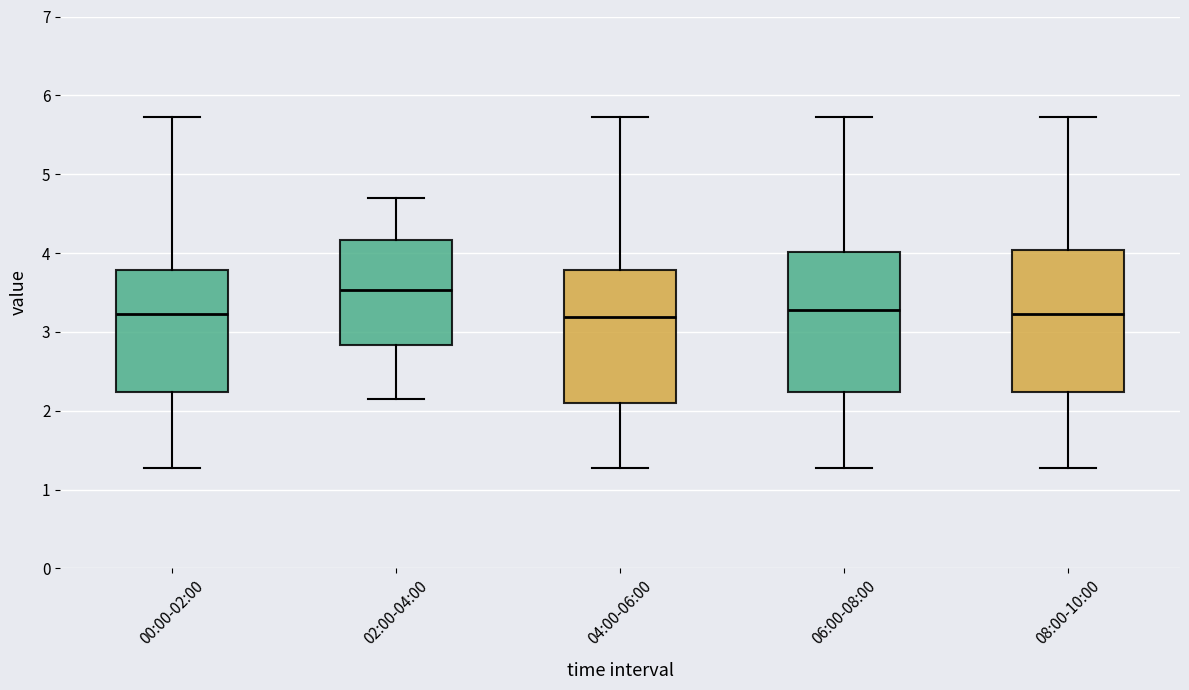

Which box has the highest median line?

02:00-04:00